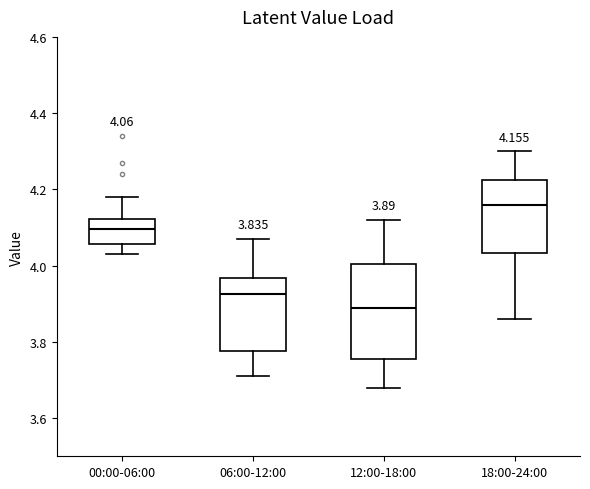

Which box is the tallest, from its lower edge to its upper edge?

12:00-18:00